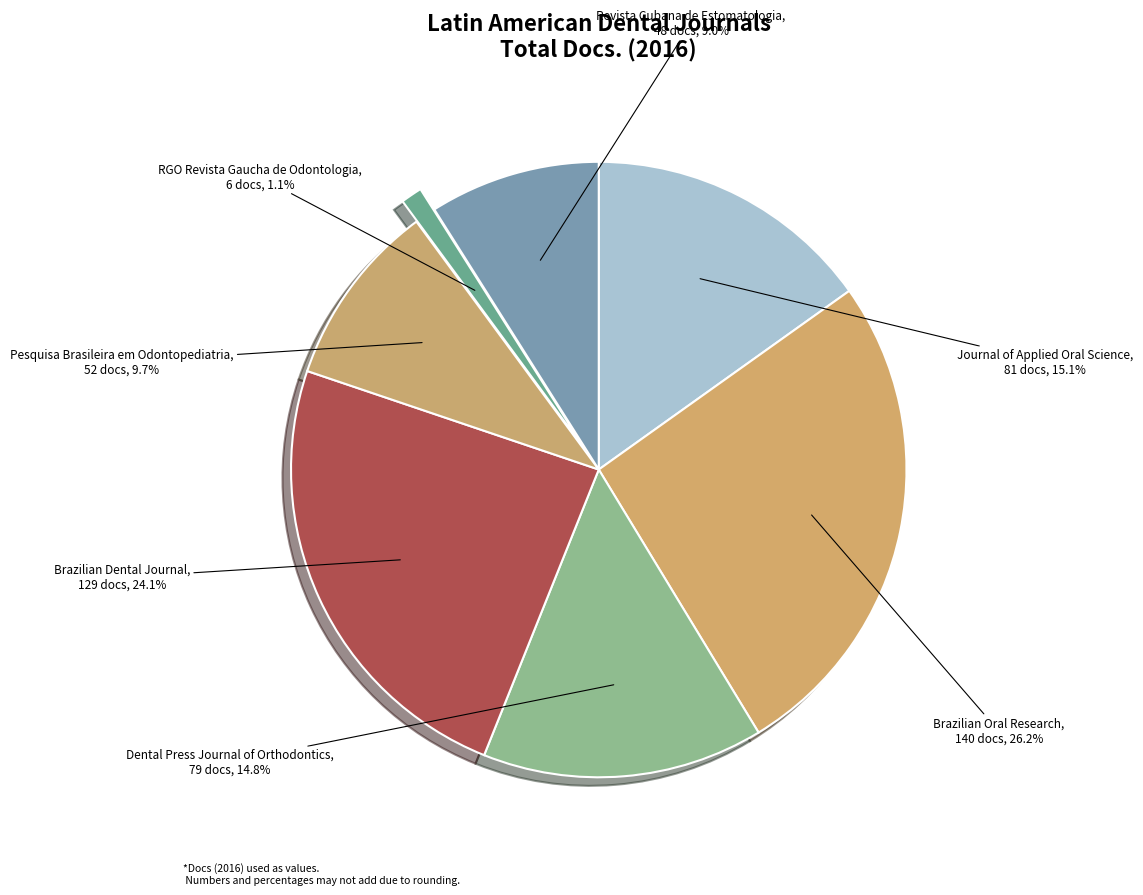

Do Brazilian Dental Journal and Dental Press Journal of Orthodontics together represent more than half of the pie?

No